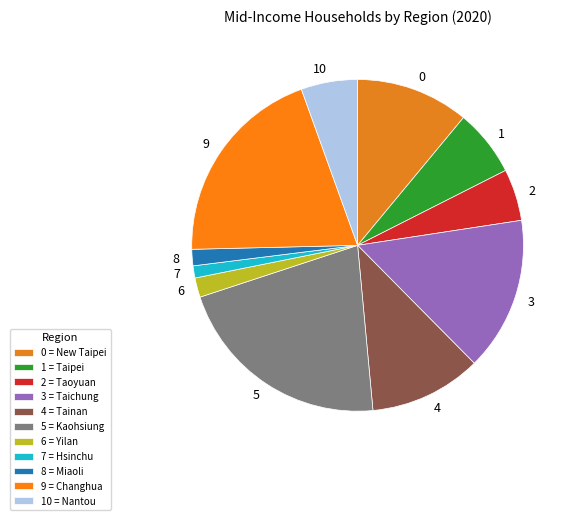

Which has a higher value, 8 or 10?

10